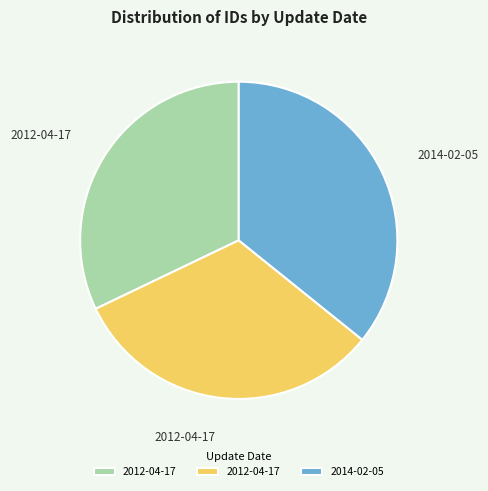

Is there any slice that represents more than half of the pie?

No